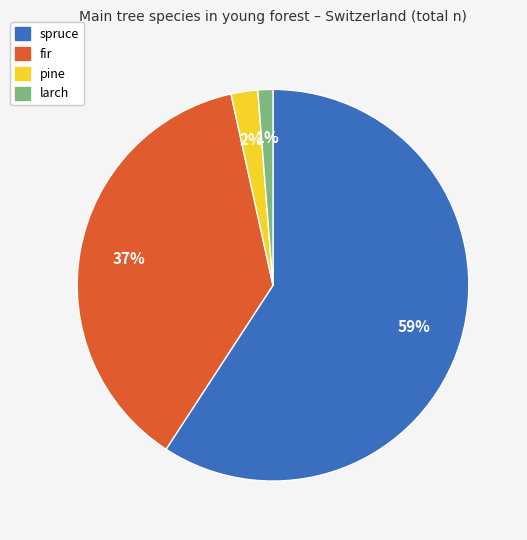

Do larch and fir together represent more than half of the pie?

No